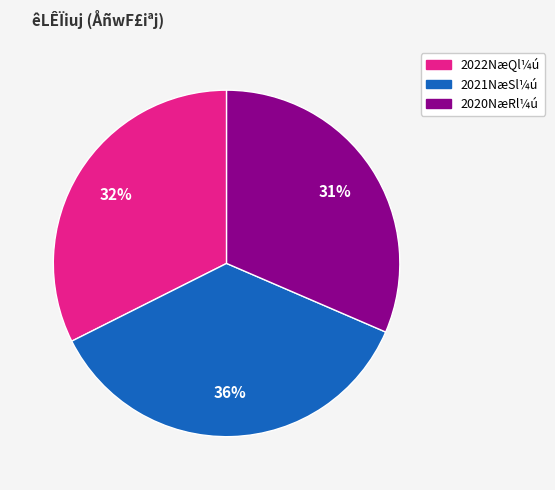

What percentage is the 2022NæQl¼ú slice, to the nearest percent?

32%